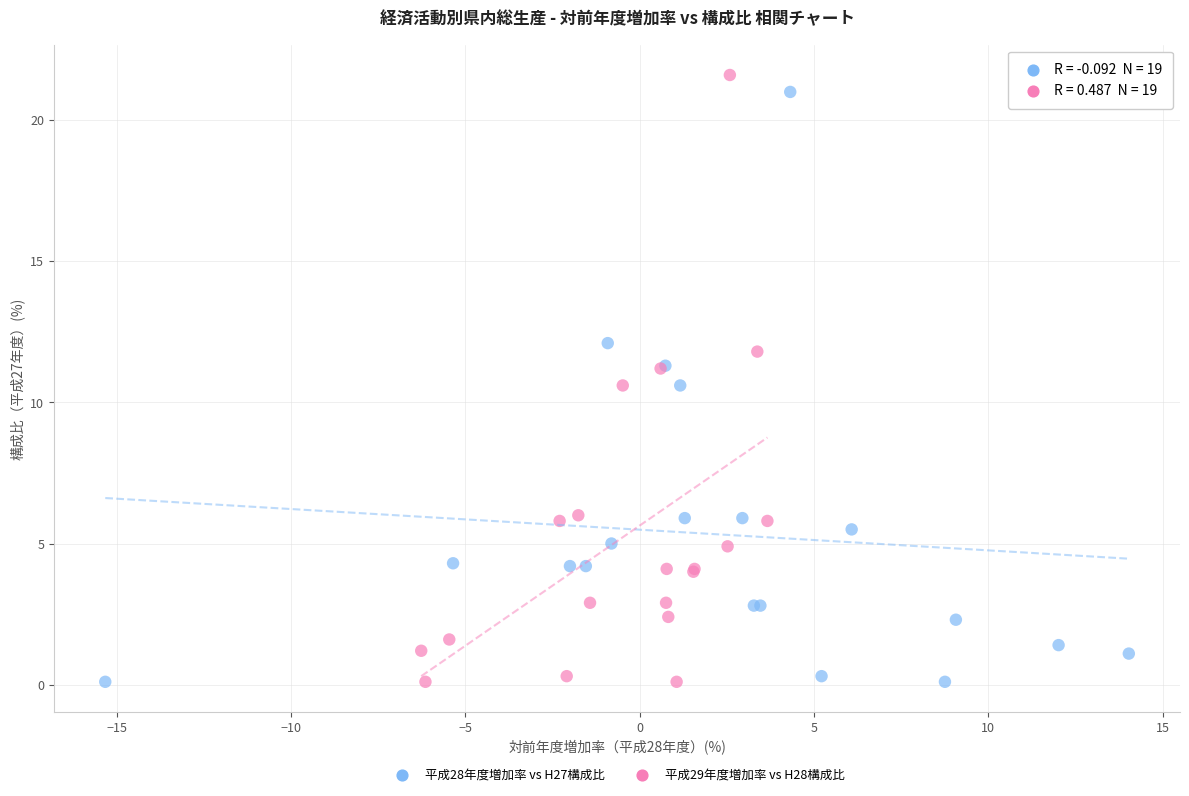

Which series has the largest Y range (max minus min)?

平成29年度増加率 vs H28構成比